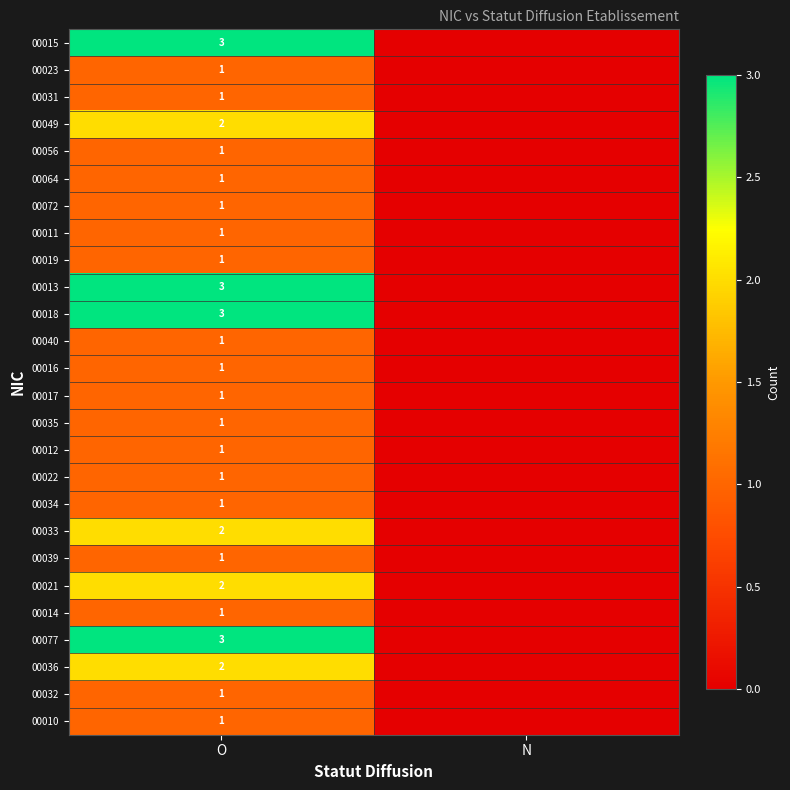

Is the value of 00033 at O greater than the value of 00034 at O?

Yes